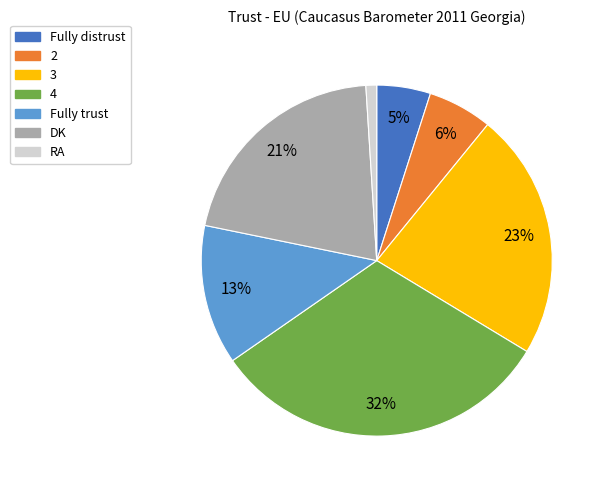

Do 4 and DK together represent more than half of the pie?

Yes